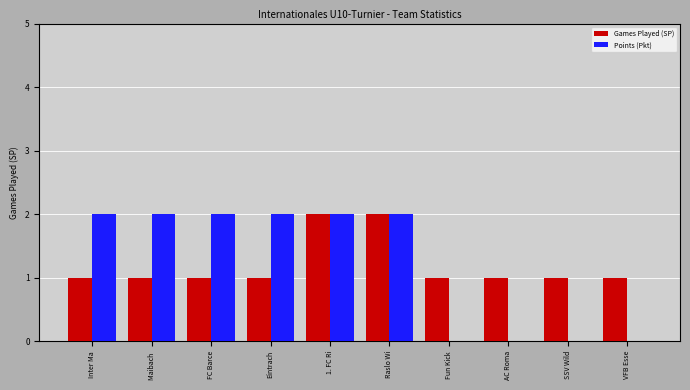

What is the sum of the Games Played (SP) values at VFB Esse and SSV Wild?

2